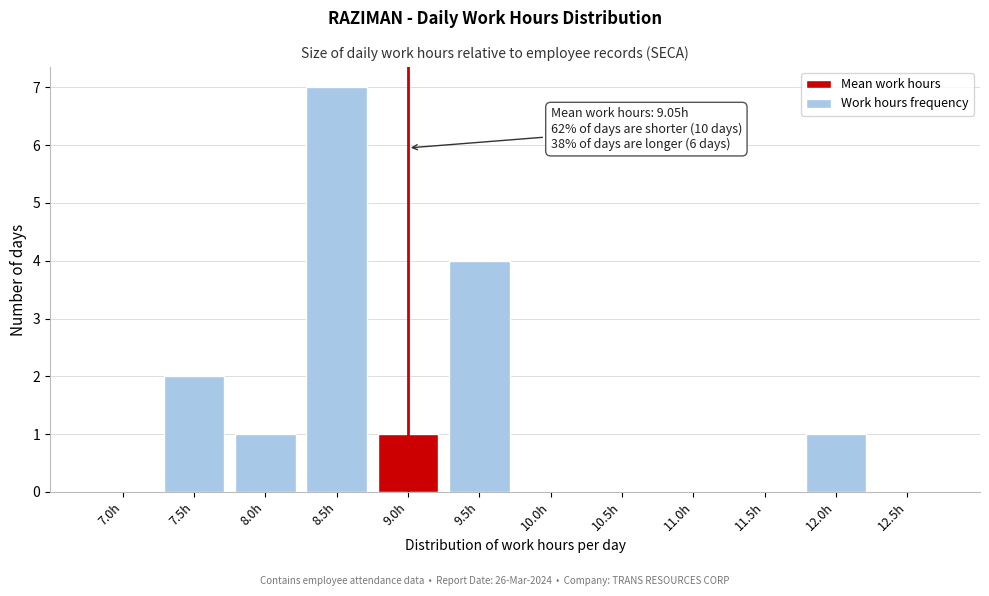

Reading left to right, what are all the values shown in this chart?

7.0h=0	7.5h=2	8.0h=1	8.5h=7	9.0h=1	9.5h=4	10.0h=0	10.5h=0	11.0h=0	11.5h=0	12.0h=1	12.5h=0